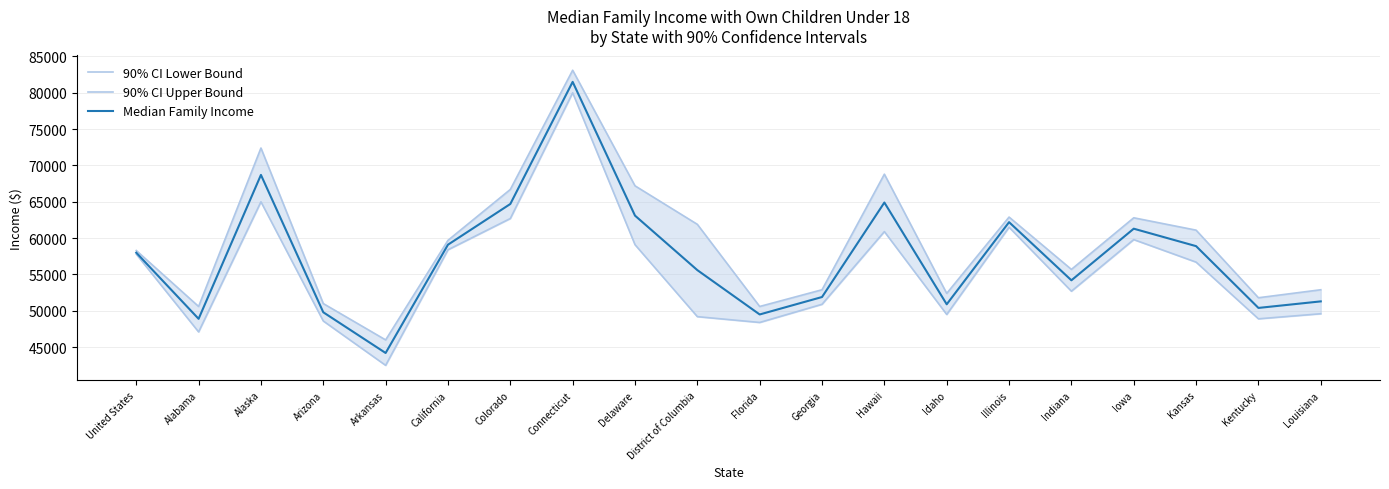

What is the greatest value displayed?

83100